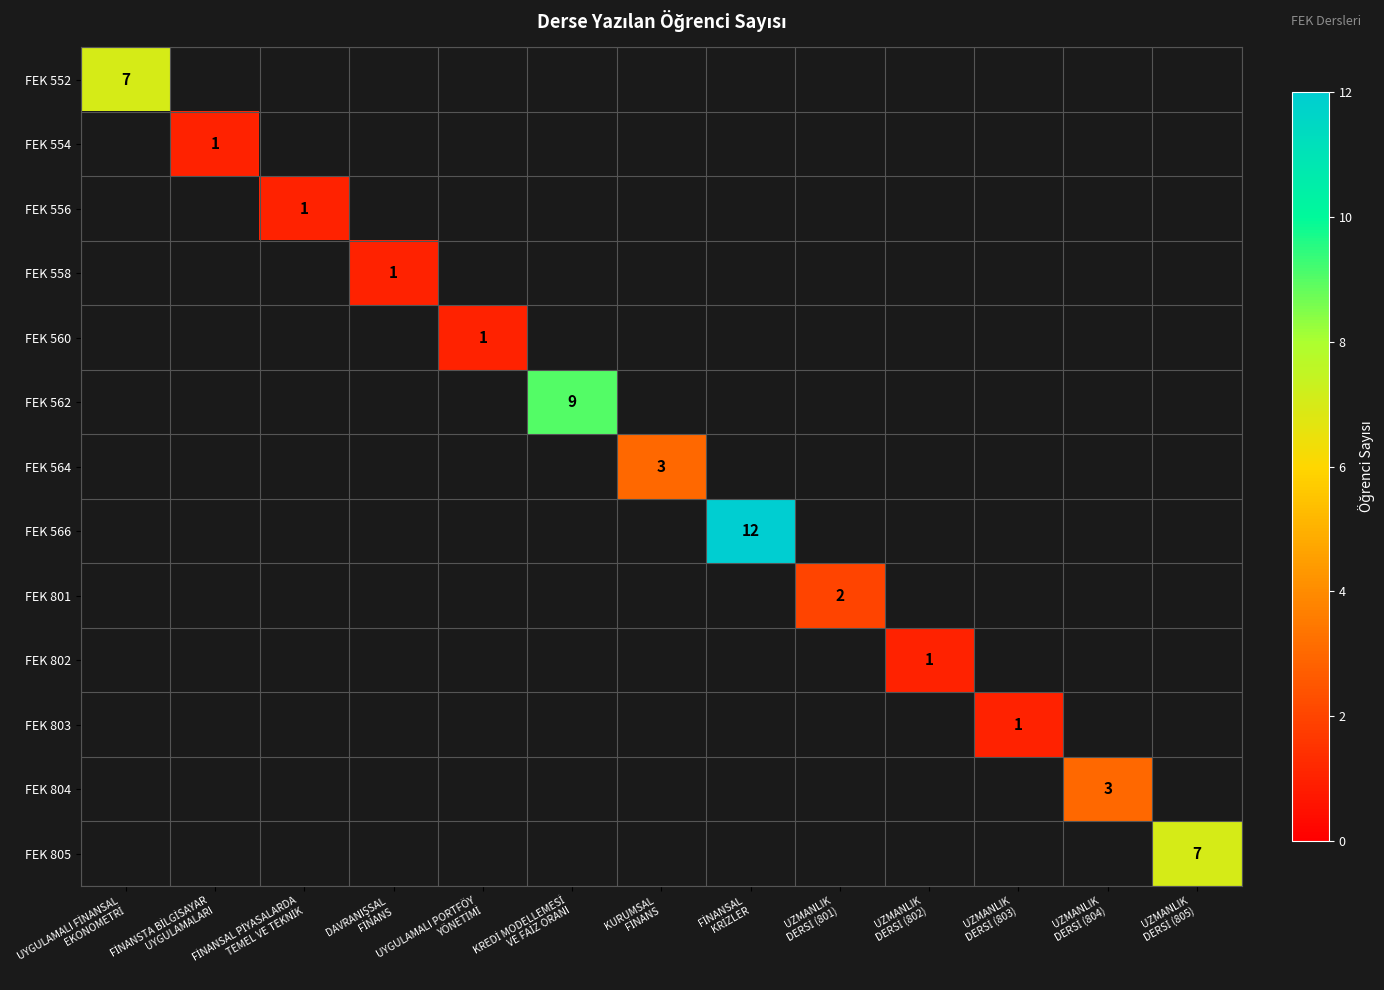

Is the value of FEK 564 at FİNANSAL PİYASALARDA TEMEL VE TEKNİK greater than the value of FEK 554 at UZMANLIK DERSİ (804)?

No